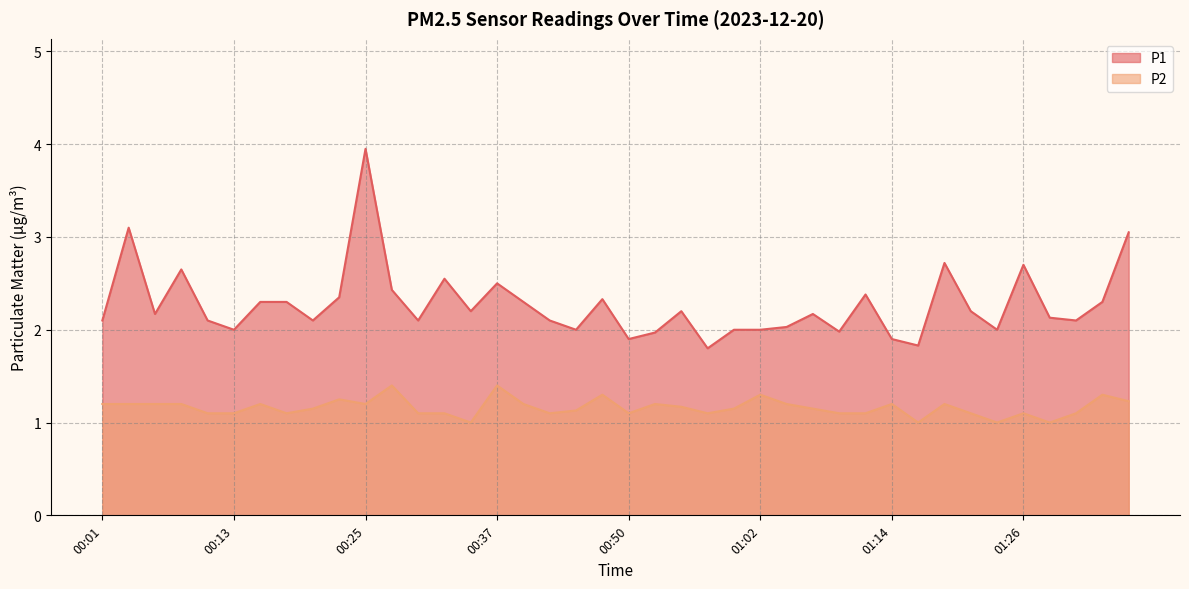

Count the number of data series in this chart.

2